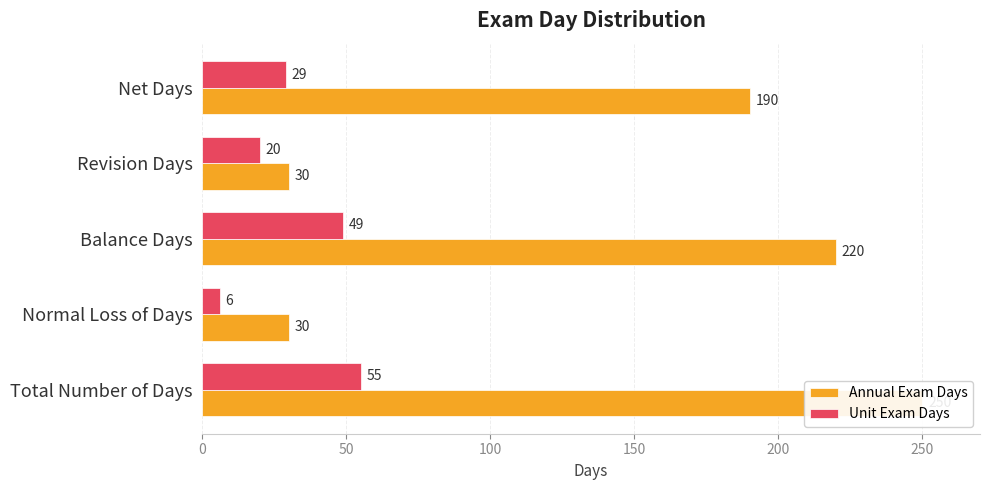

What is the difference between the maximum and second lowest values in the Unit Exam Days series?

35